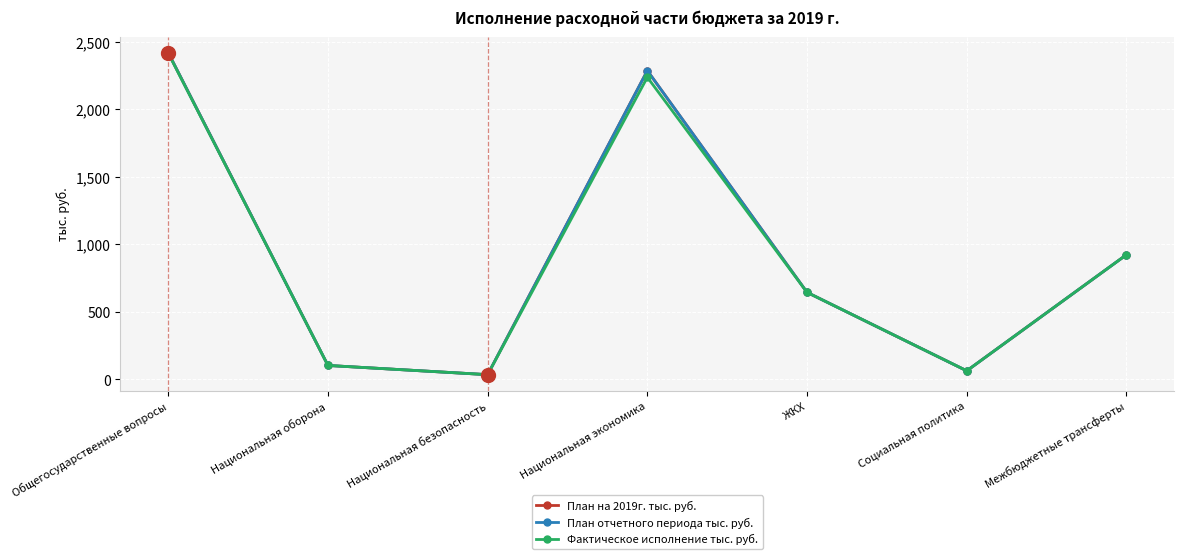

Is this an area chart (filled region under the line)?

No